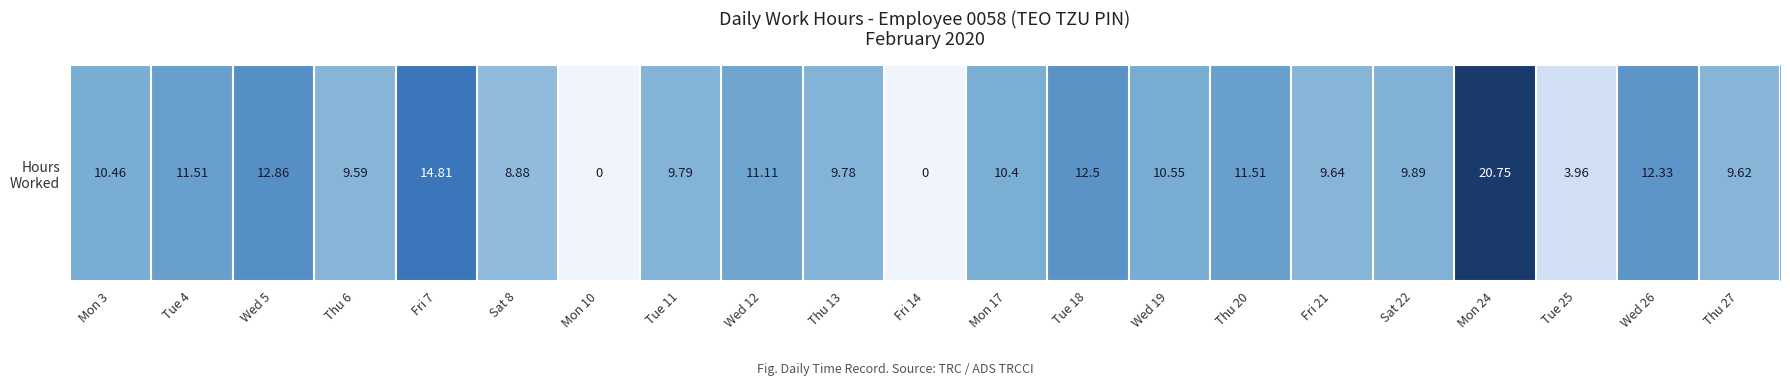

Rank the categories by value from lowest to highest.

Mon 10, Fri 14, Tue 25, Sat 8, Thu 6, Thu 27, Fri 21, Thu 13, Tue 11, Sat 22, Mon 17, Mon 3, Wed 19, Wed 12, Tue 4, Thu 20, Wed 26, Tue 18, Wed 5, Fri 7, Mon 24